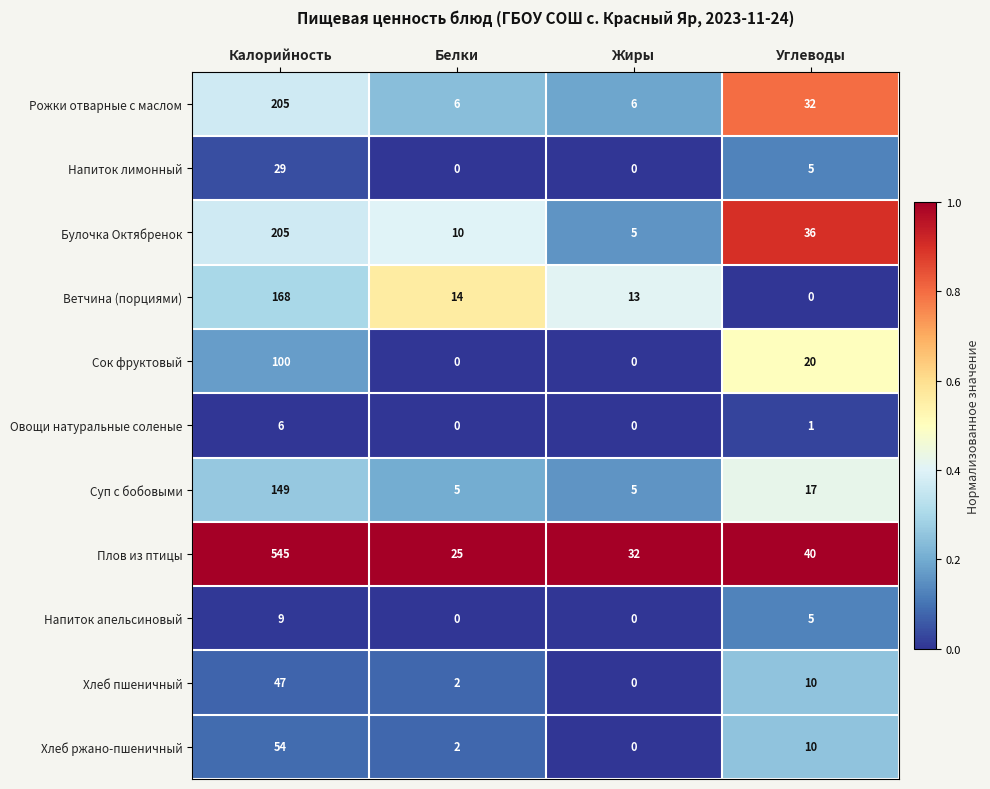

Is the value of Хлеб ржано-пшеничный at Углеводы greater than the value of Плов из птицы at Углеводы?

No